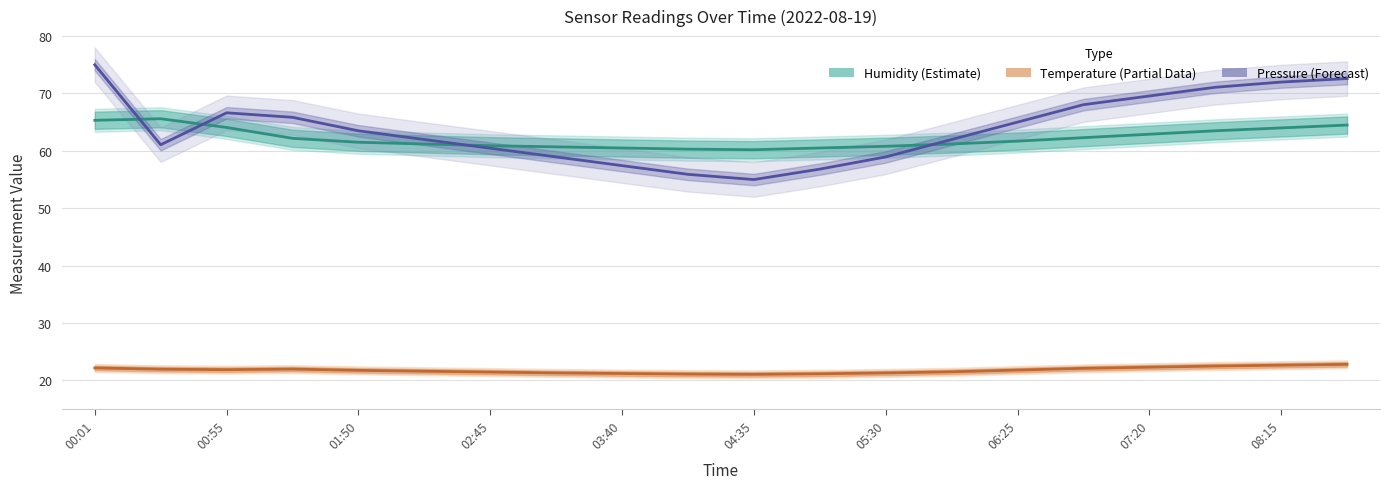

Which has a higher value, 11 or 16?

16